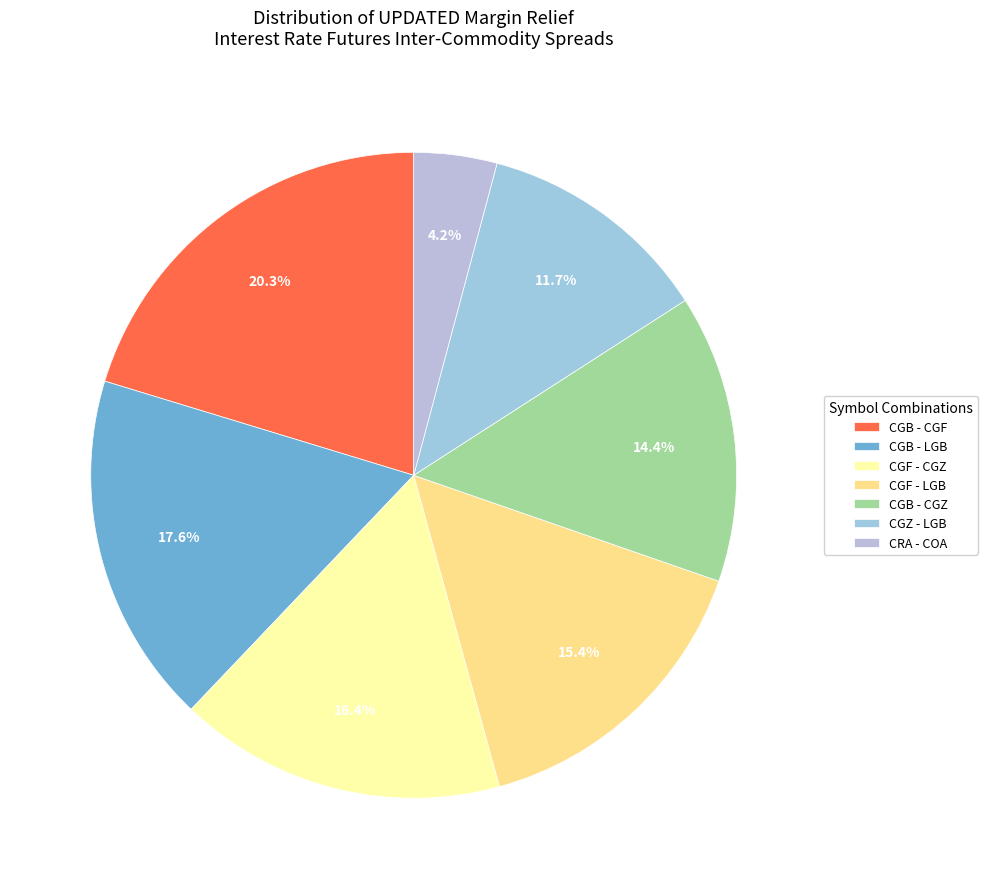

What is the smallest slice in the pie chart?

CRA - COA